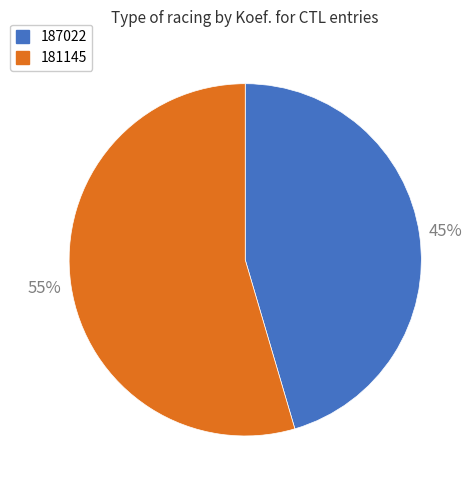

To the nearest percent, what is the average slice percentage?

50%